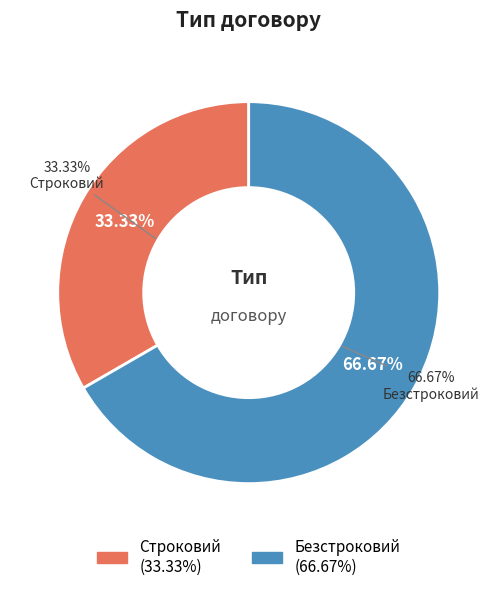

Approximately how many times larger is the value at Строковий compared to Безстроковий?

0.5